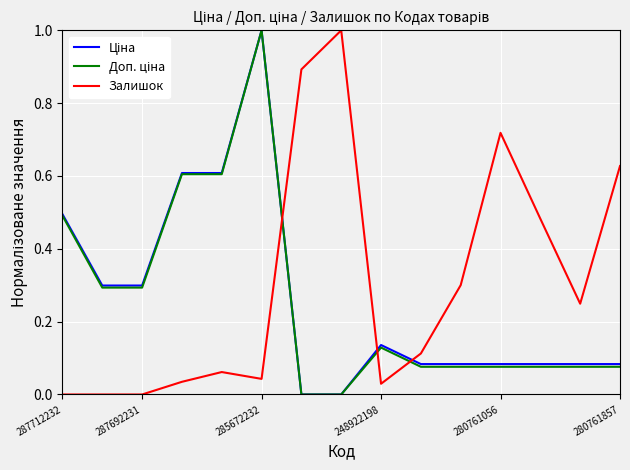

Which series has the largest total across all categories?

Залишок